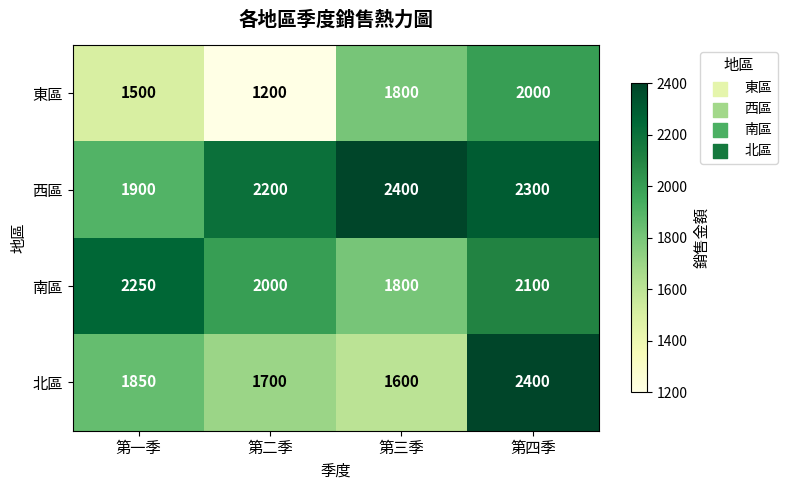

True or false: 西區 has a value of 2300 at 第四季.

True